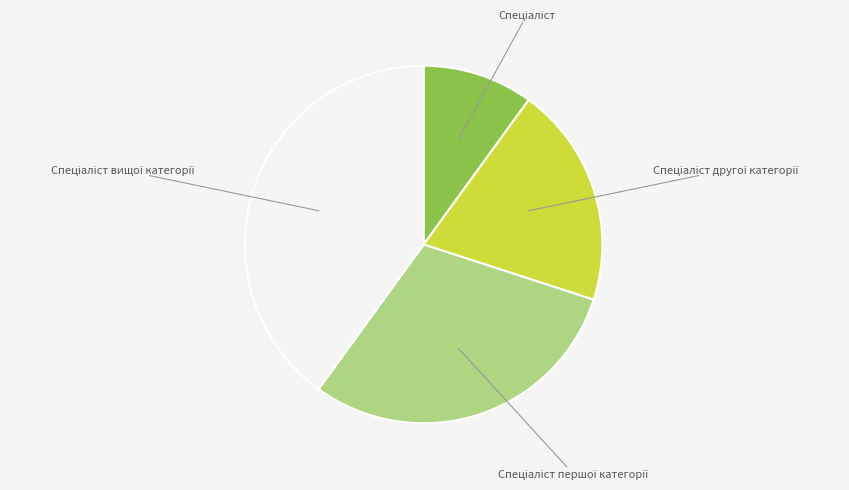

Is there any slice that represents more than half of the pie?

No